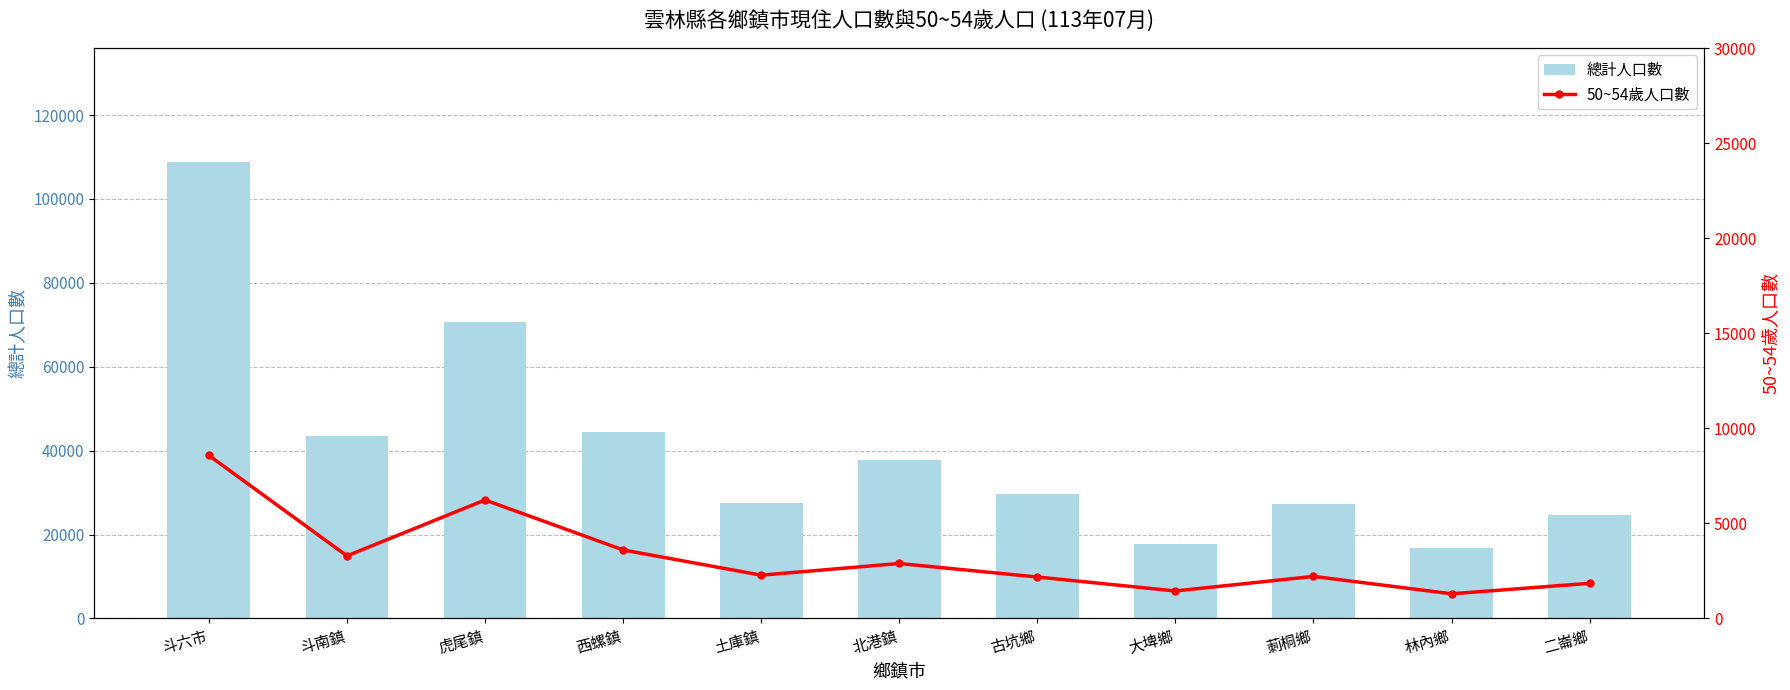

What is the label of the 6th bar from the right?

北港鎮